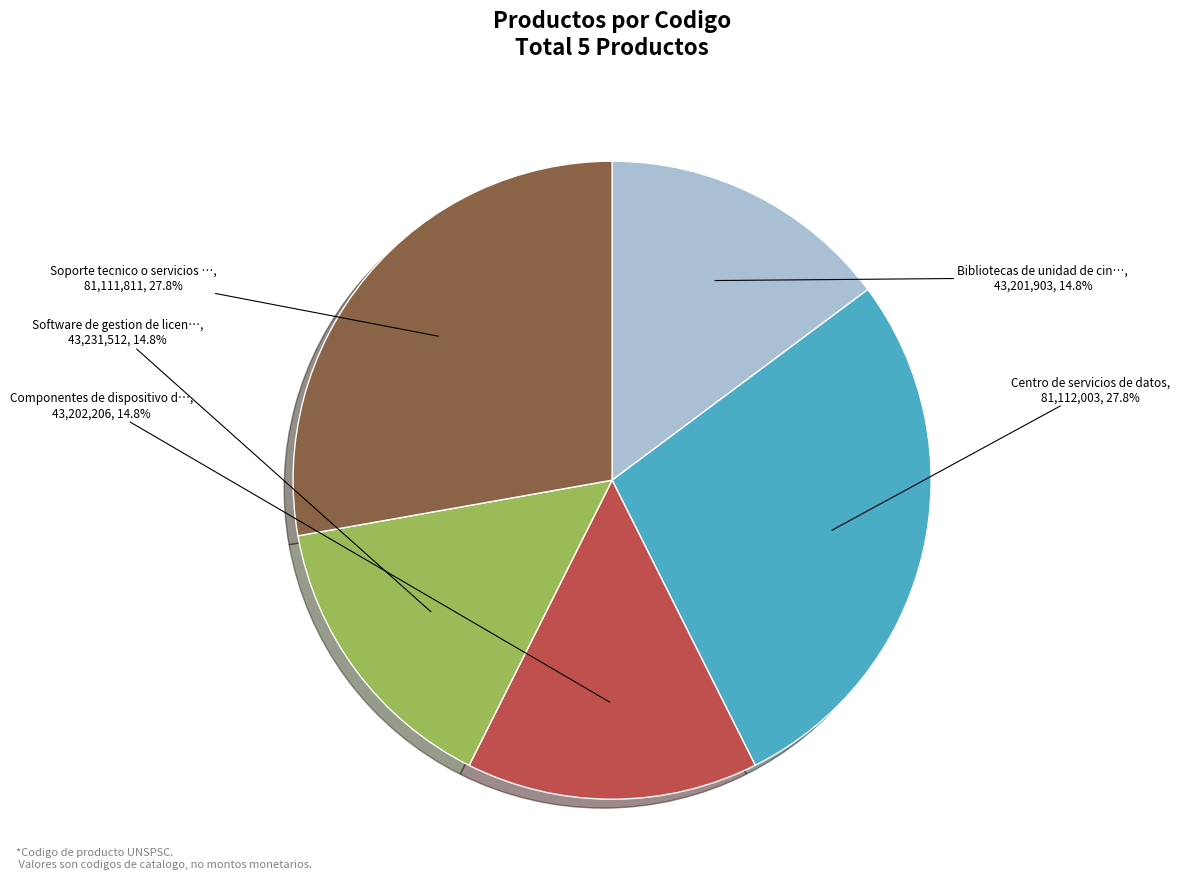

Is there a majority slice in this chart?

No